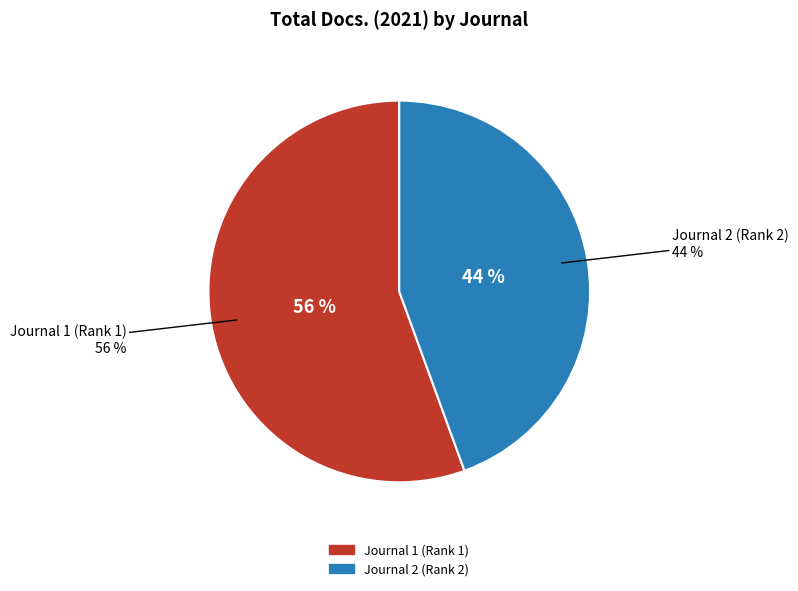

How many segments does this pie chart have?

2